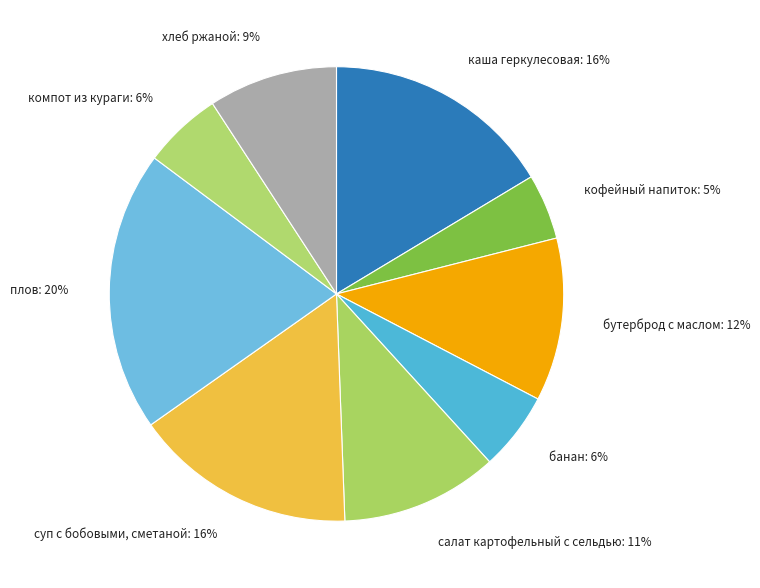

To the nearest percent, what is the difference between the largest and smallest slice percentages?

15%